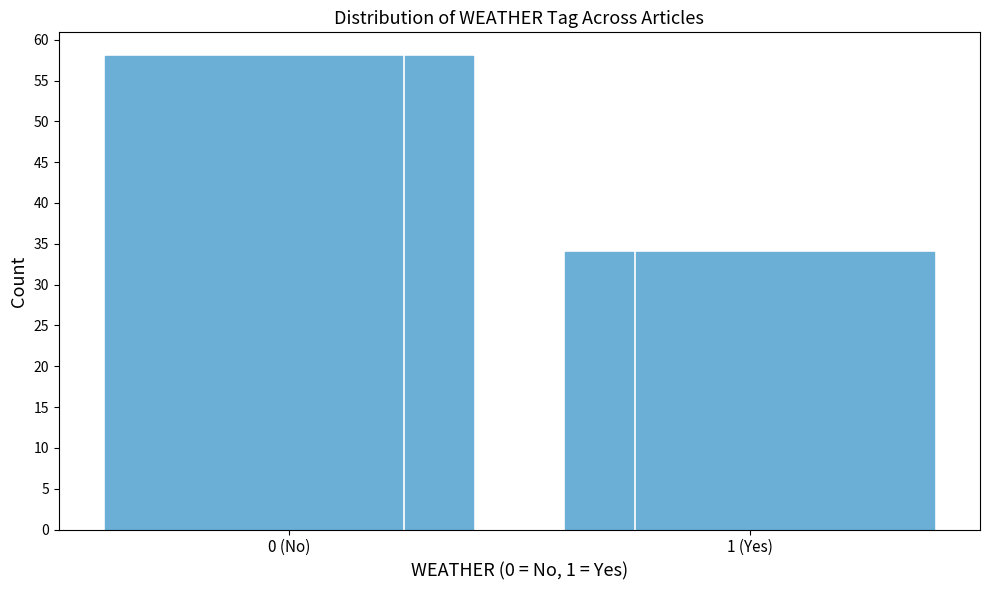

Reading right to left, transcribe all the data shown in this chart.

1 (Yes)=34	0 (No)=58